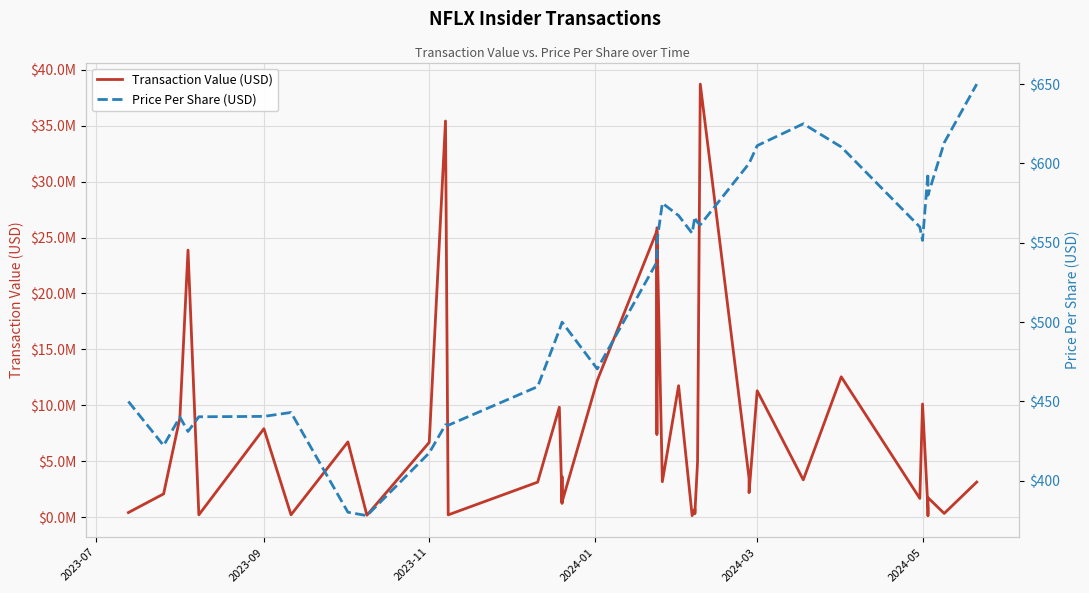

True or false: Transaction Value (USD) and Price Per Share (USD) cross at least once.

False